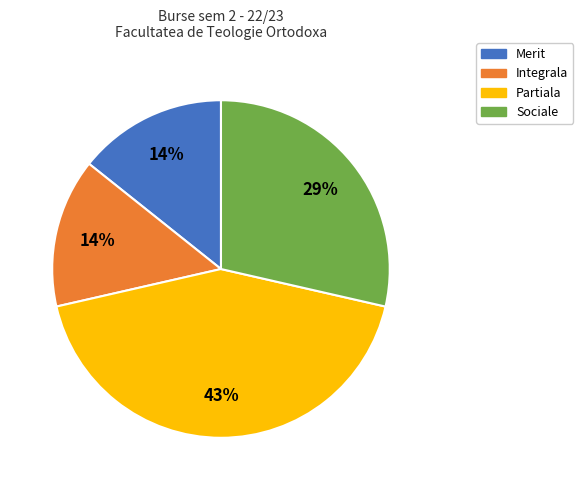

Does Sociale represent more than half of the total?

No